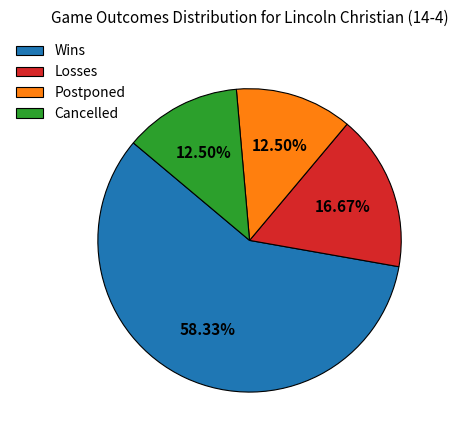

Do Wins and Postponed together represent more than half of the pie?

Yes